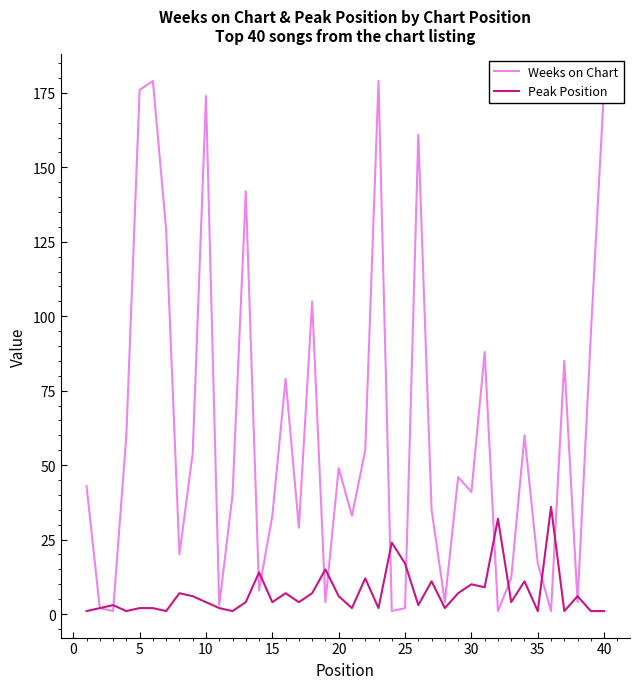

In Weeks on Chart, how many points are lower than both neighbors (excluding endpoints)?

13